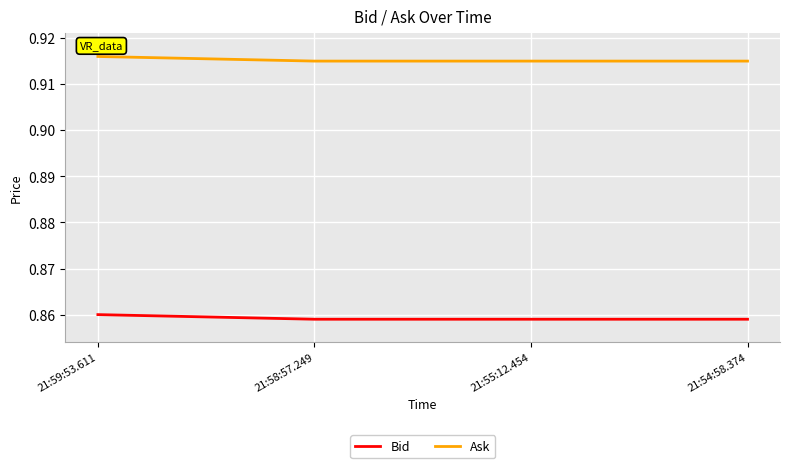

Which series has the largest total across all categories?

Ask